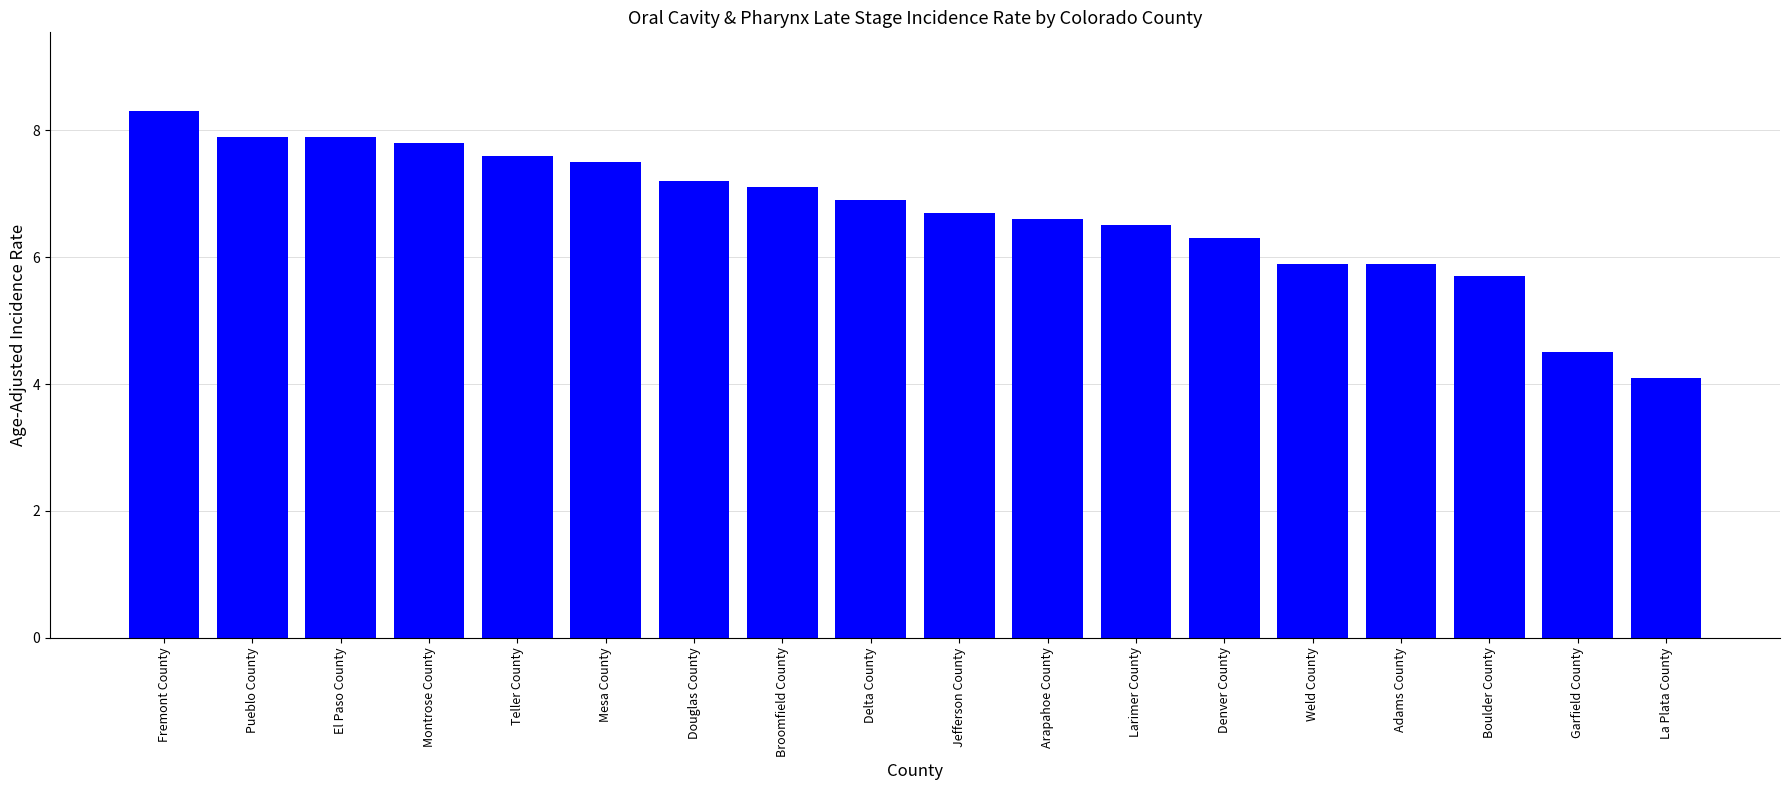

The value at Fremont County is 13.7. True or false?

False